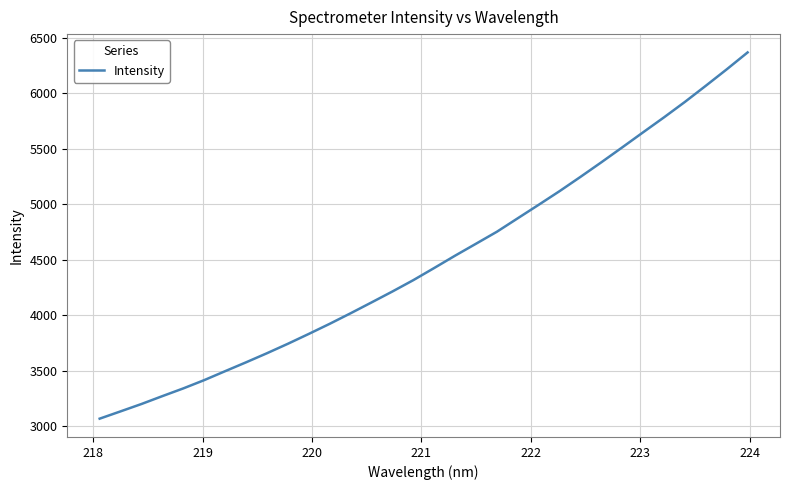

What is the maximum value shown in the chart?

6369.7